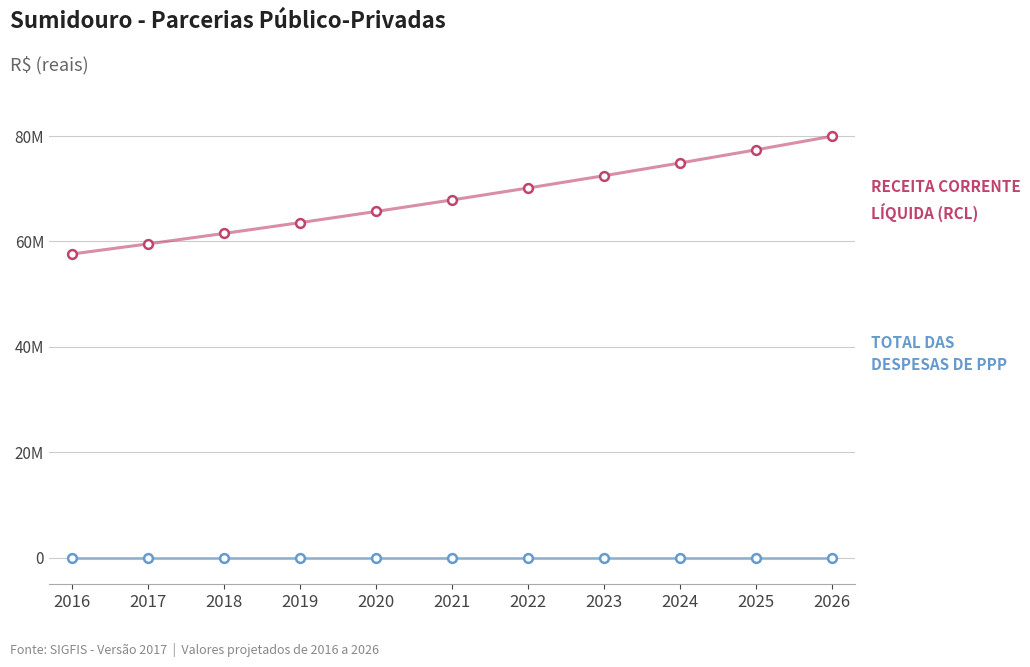

Does the chart have visible grid lines?

Yes